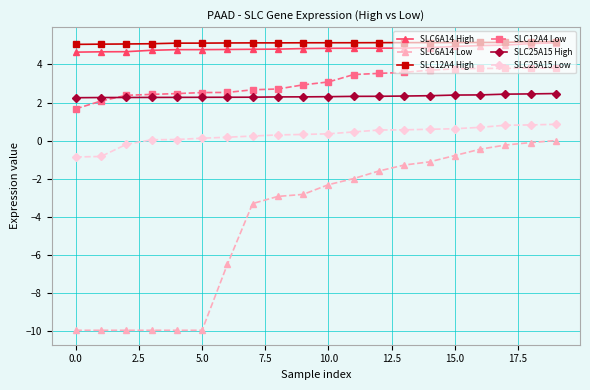

True or false: SLC6A14 Low and SLC25A15 Low intersect in this chart.

False